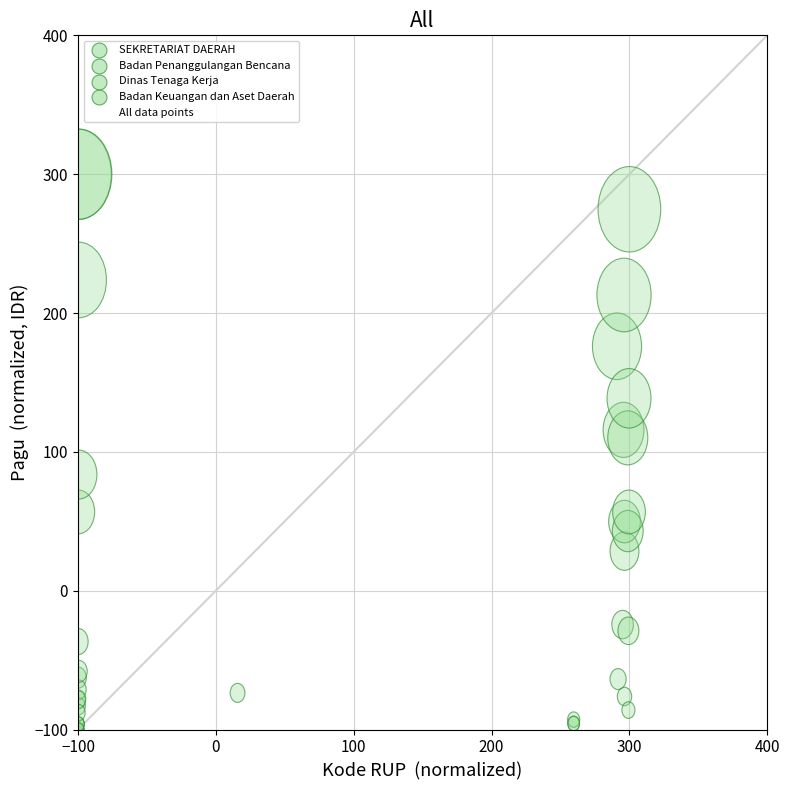

What Y value in the scatter plot is closest to 100?

110.1